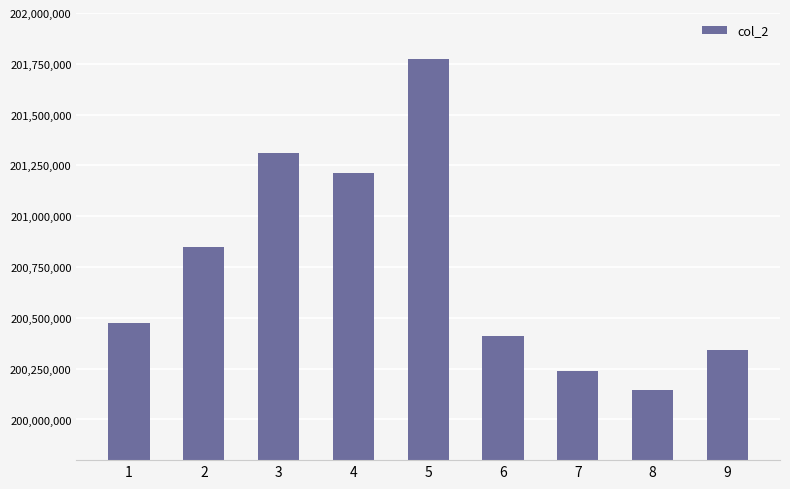

Reading left to right, what are all the values shown in this chart?

1=200473973	2=200850734	3=201309518	4=201212781	5=201775991	6=200413176	7=200237664	8=200145193	9=200342606